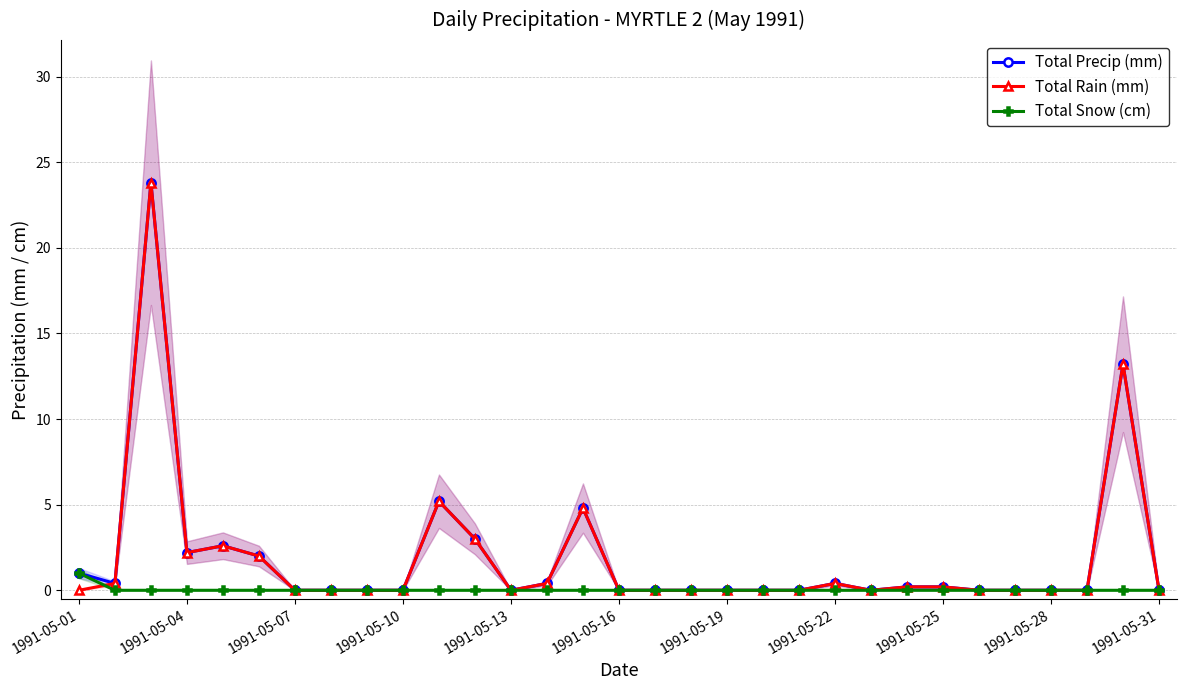

Between 1991-05-13 and 26, which series saw the biggest shift?

Total Precip (mm)